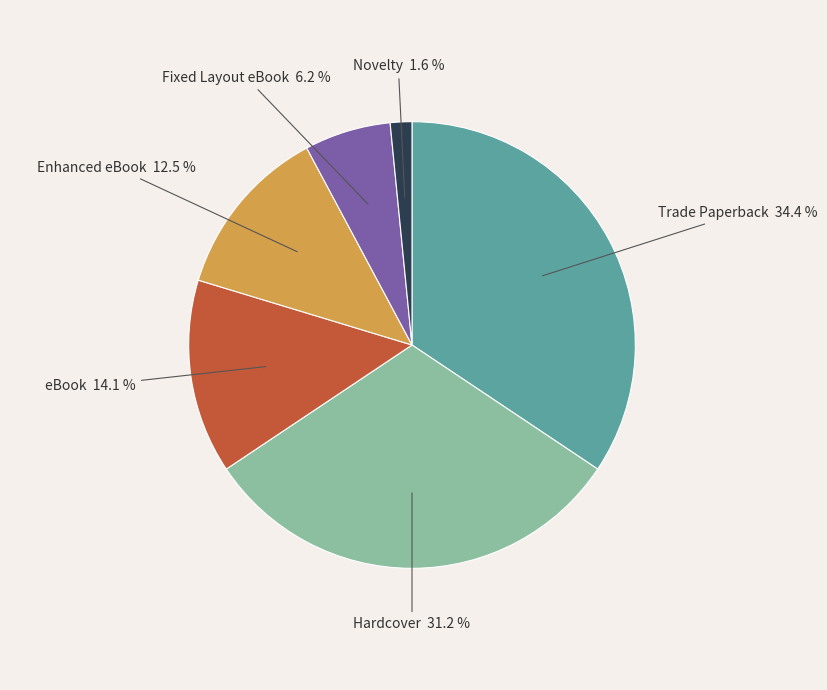

Does Novelty account for over 50% of the chart?

No